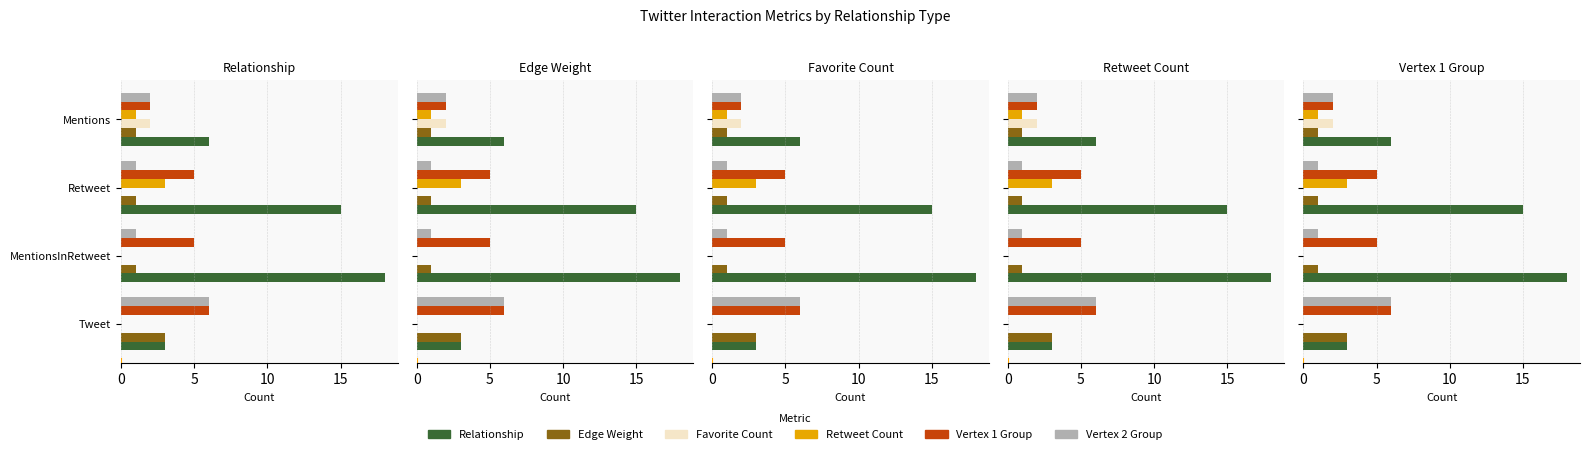

Reading left to right, transcribe all the data shown in this chart.

Relationship: 3	18	15	6
Edge Weight: 3	1	1	1
Favorite Count: 0	0	0	2
Retweet Count: 0	0	3	1
Vertex 1 Group: 6	5	5	2
Vertex 2 Group: 6	1	1	2